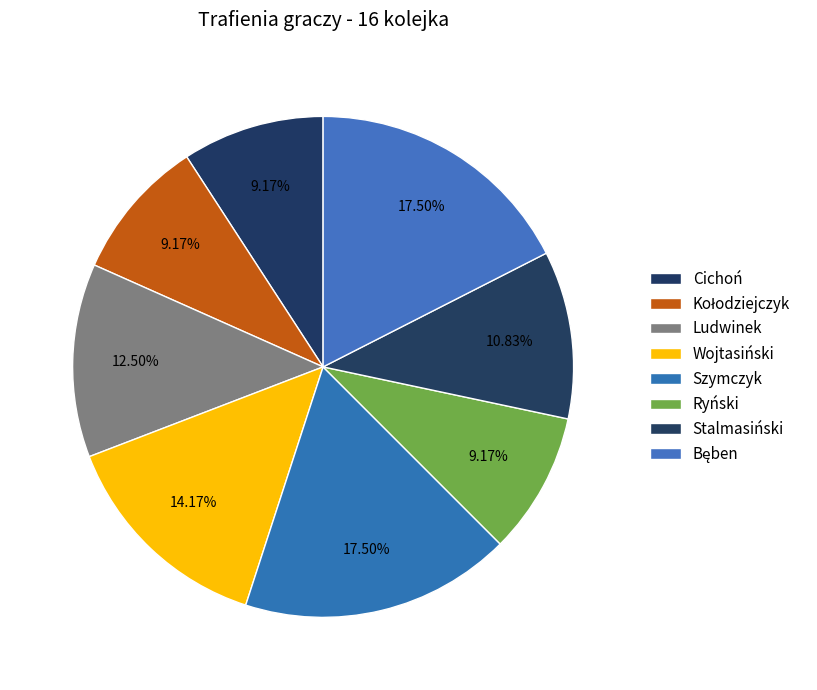

Combined, do Ryński and Cichoń account for over 50%?

No